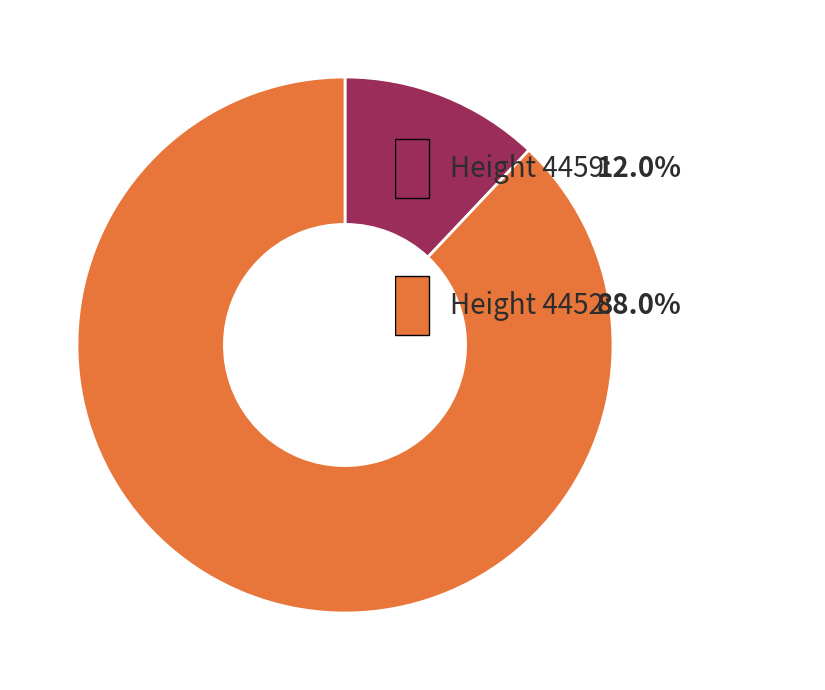

Does any single category account for the majority?

Yes